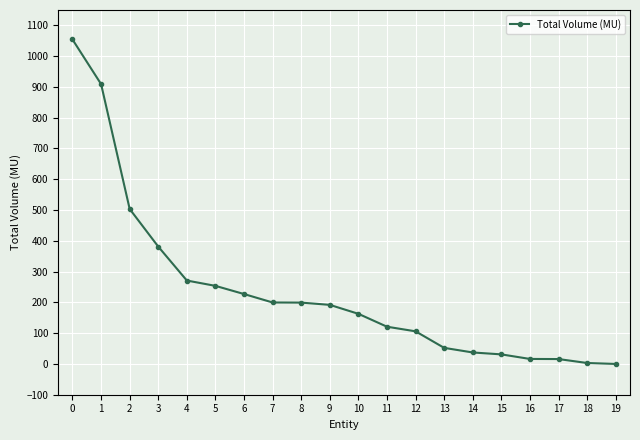

How many lines are shown in the chart?

1